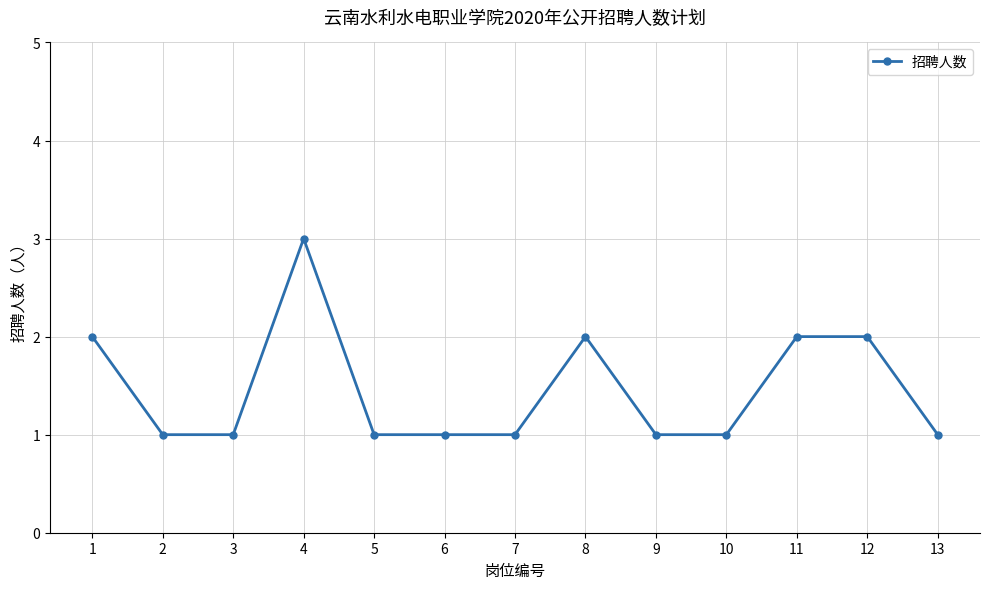

Reading right to left, extract all data points from this chart.

1	2	2	1	1	2	1	1	1	3	1	1	2